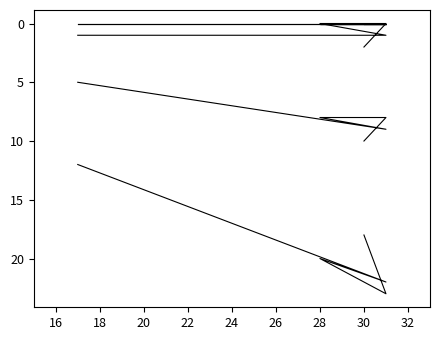

Which has a higher value, 22 or 20?

20